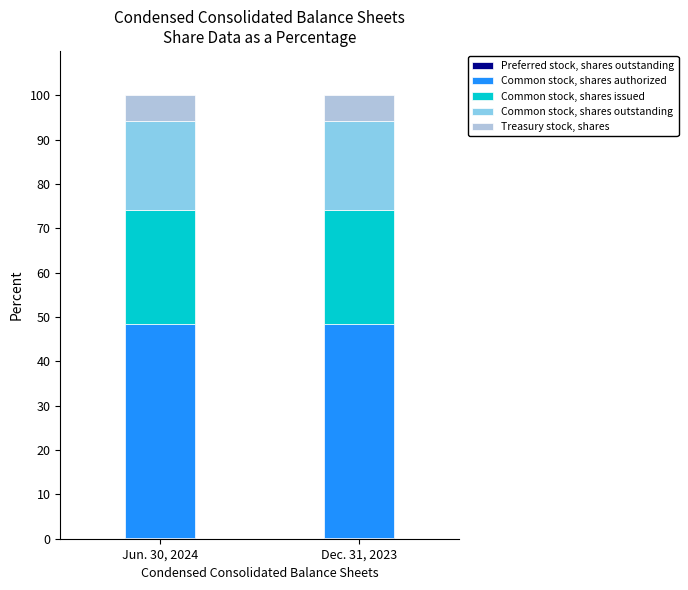

How many data points does each series have?

2